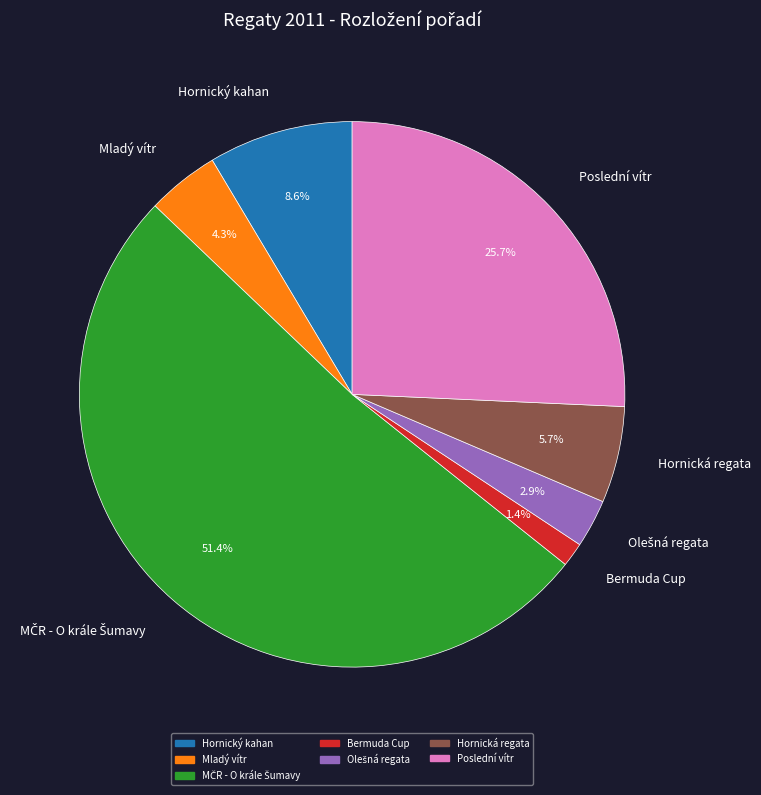

Which slice is the smallest?

Bermuda Cup